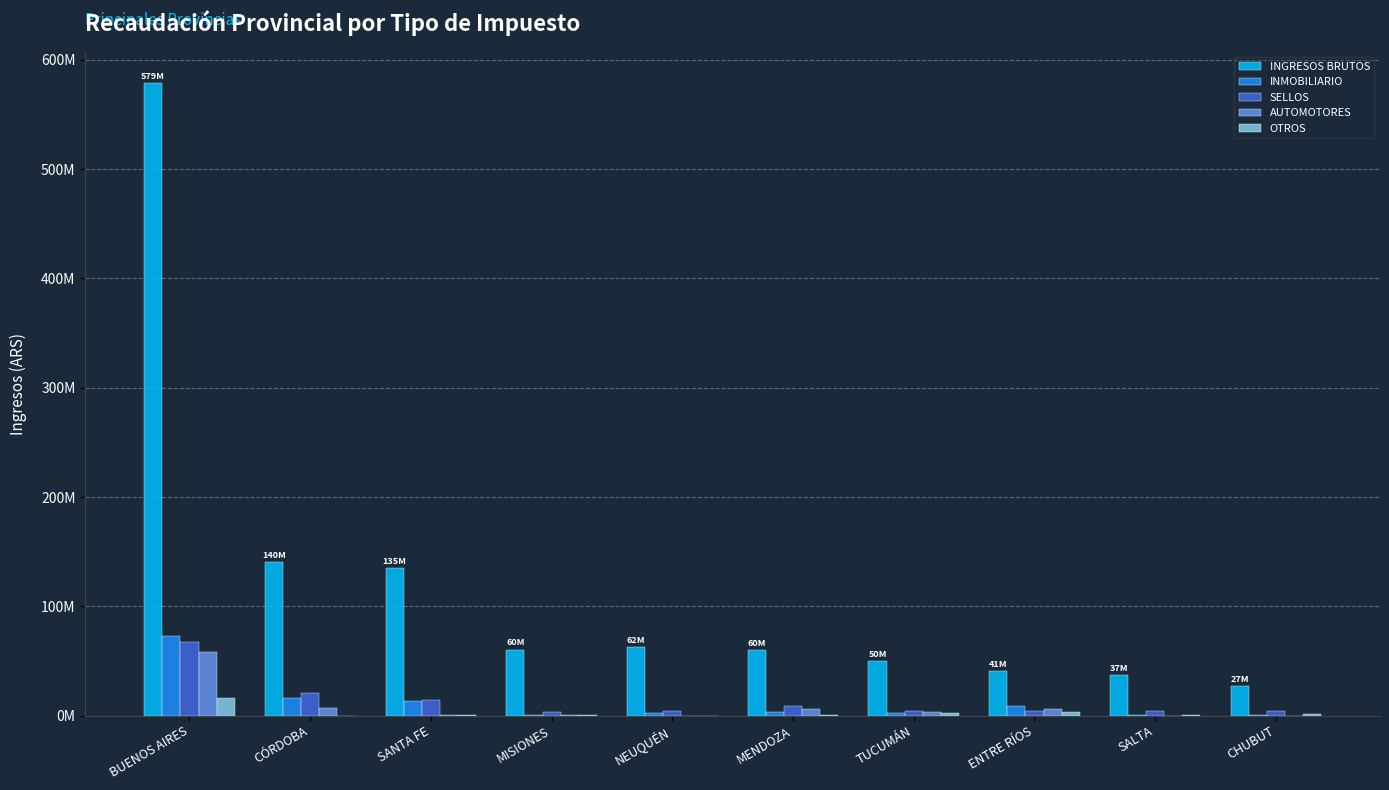

Is it true that INMOBILIARIO equals 310274.3 at SALTA?

True